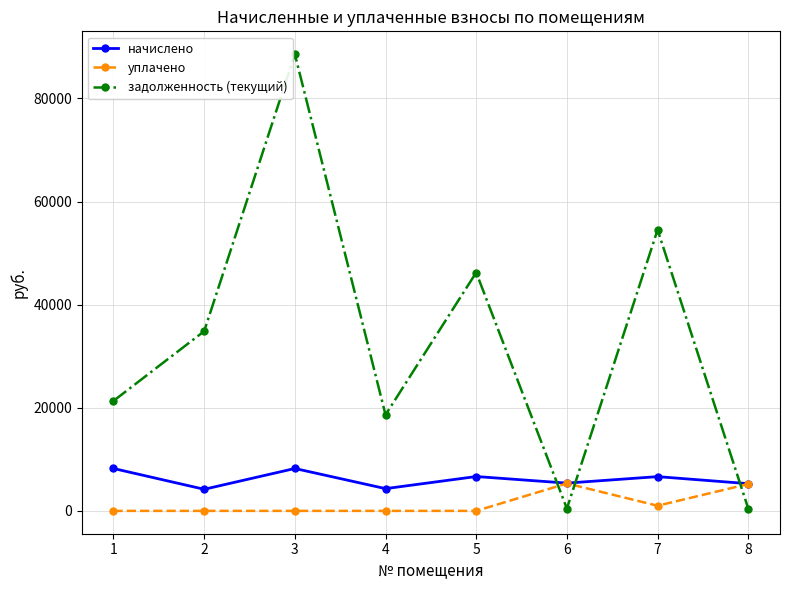

Which series has the largest total across all categories?

задолженность (текущий)